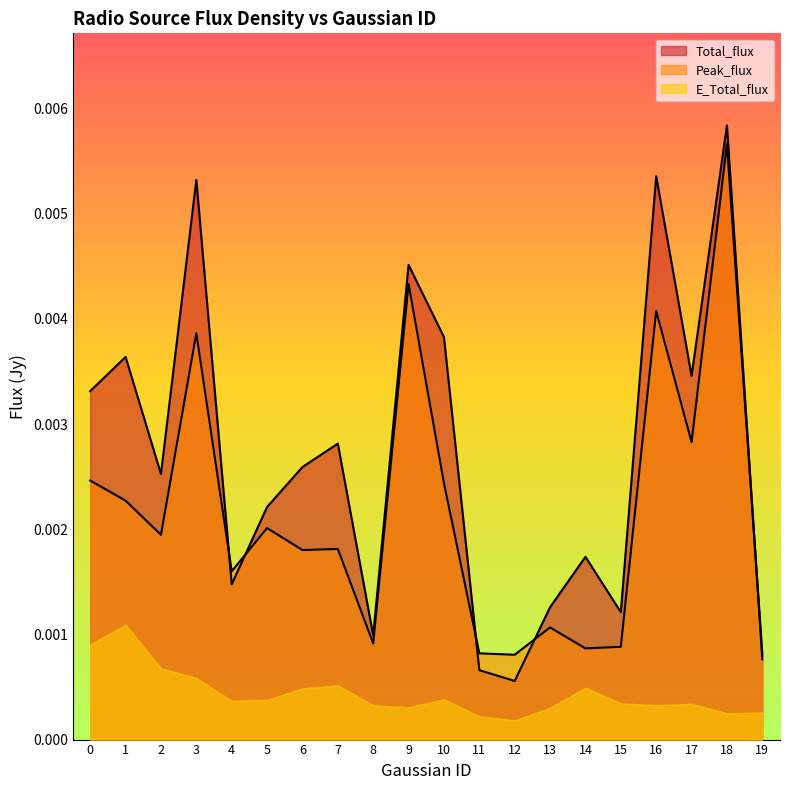

Which label corresponds to the largest value in the chart?

18